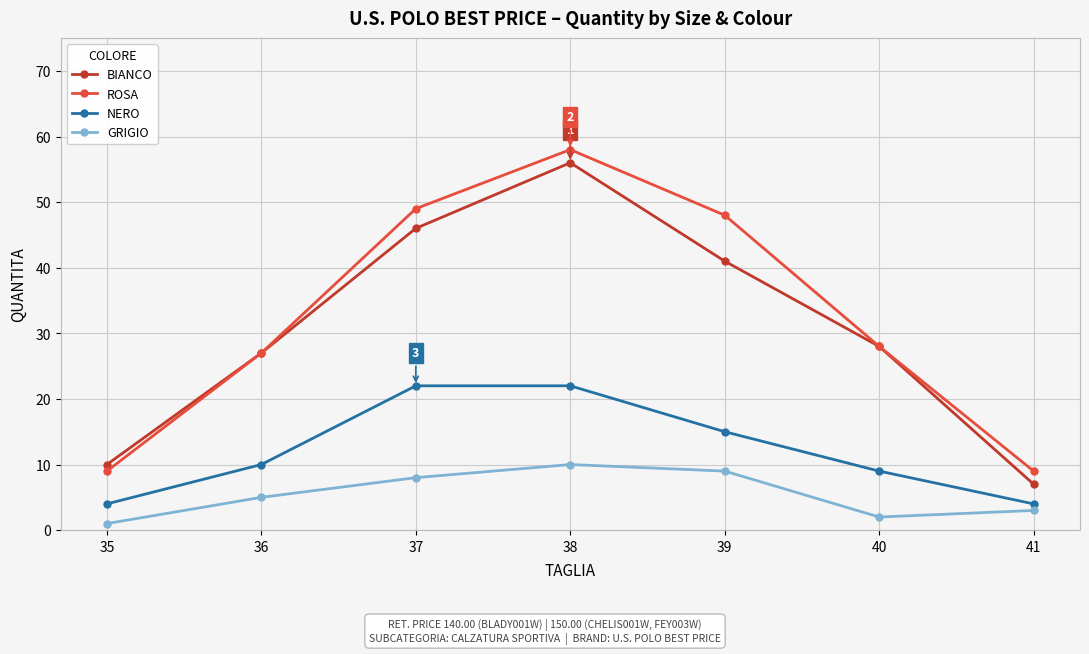

At which category does the chart reach its peak across all series?

38